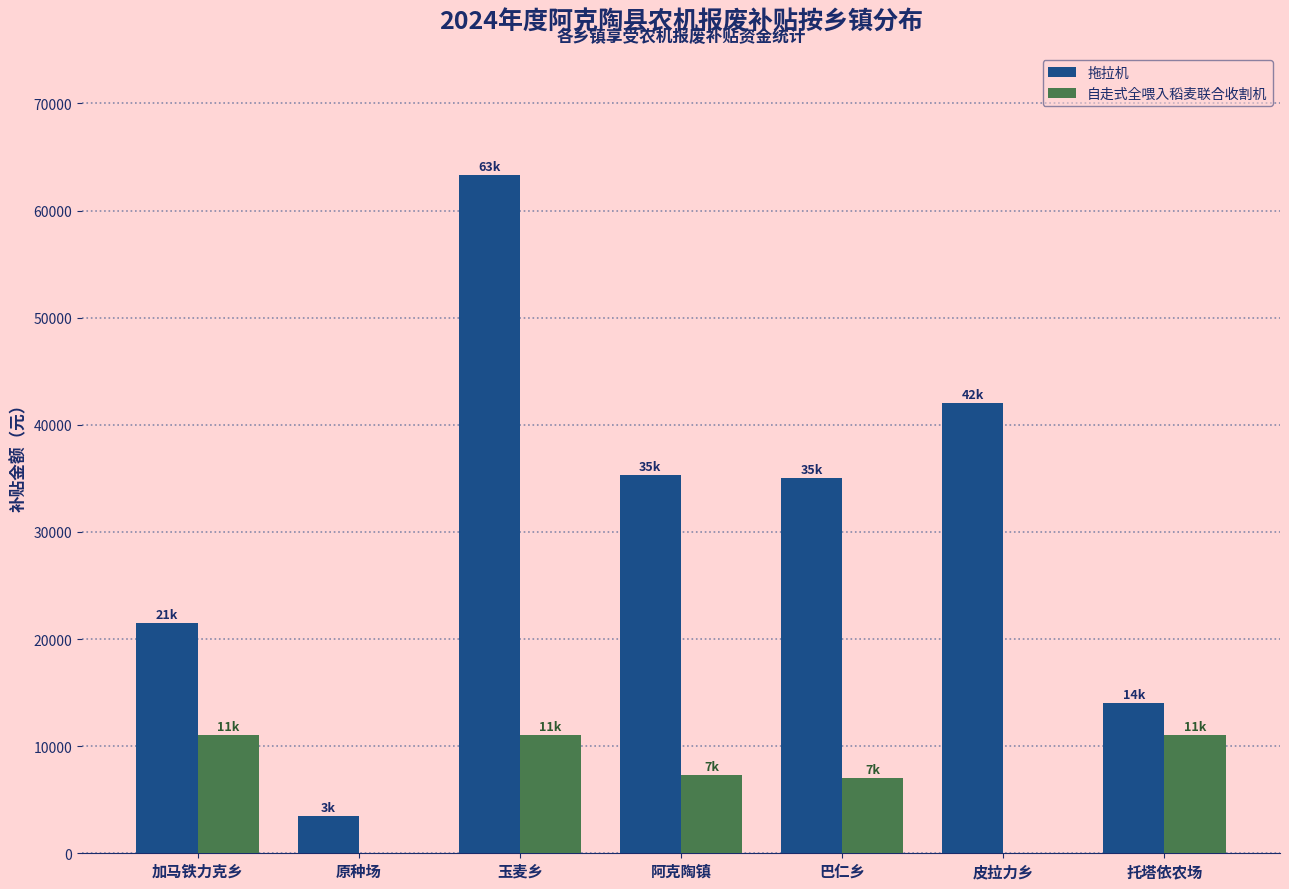

Are the bars grouped side by side (vs. stacked)?

Yes